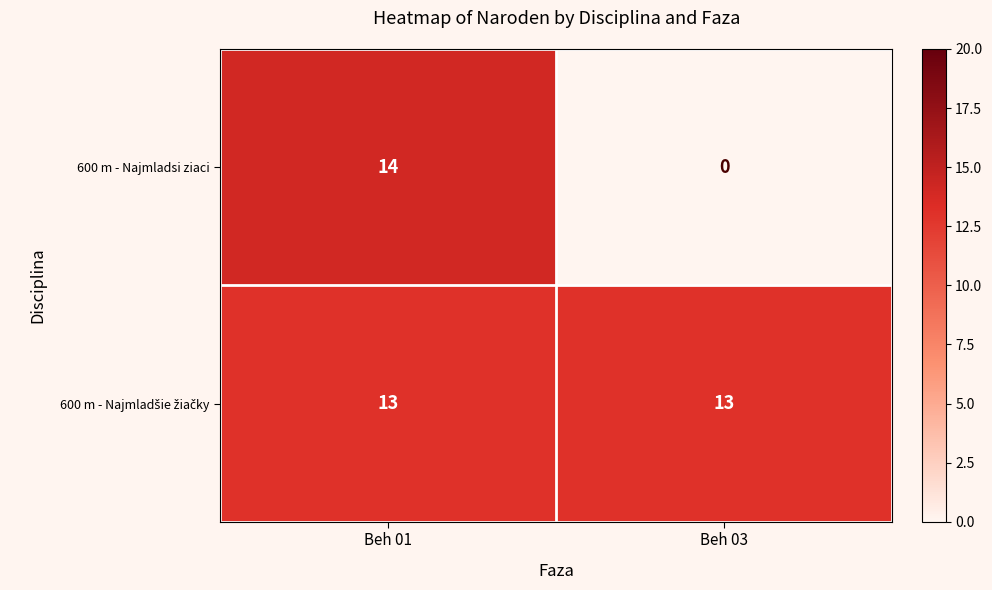

What is the difference between the maximum and minimum values in the 600 m - Najmladsi ziaci series?

14